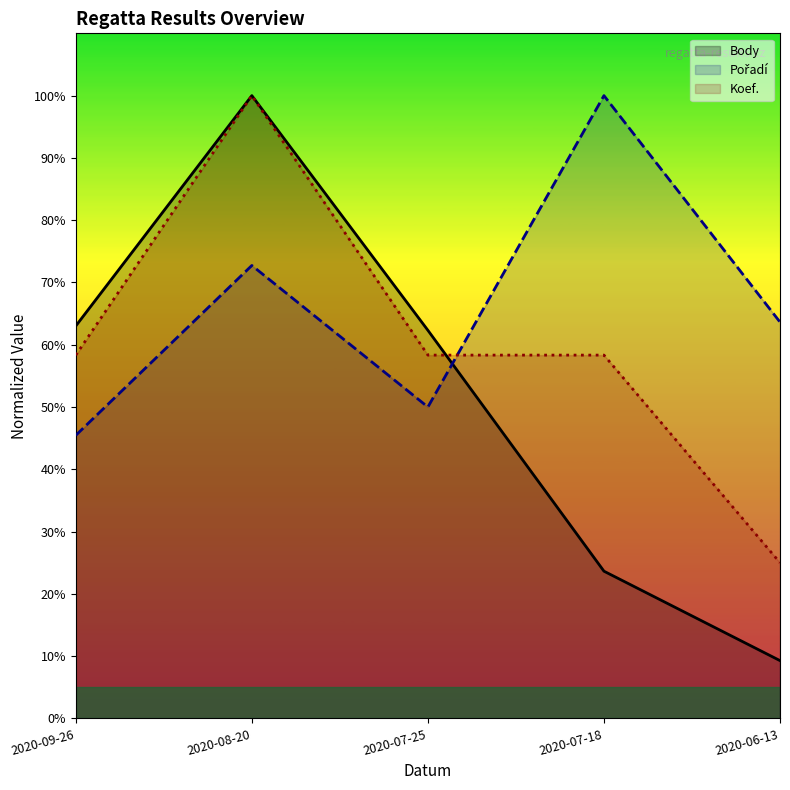

Reading left to right, transcribe all the data shown in this chart.

Body: 2020-09-26=63.0	2020-08-20=100.0	2020-07-25=62.3	2020-07-18=23.6	2020-06-13=9.3
Pořadí: 2020-09-26=45.5	2020-08-20=72.7	2020-07-25=50.0	2020-07-18=100.0	2020-06-13=63.6
Koef.: 2020-09-26=58.3	2020-08-20=100.0	2020-07-25=58.3	2020-07-18=58.3	2020-06-13=25.0